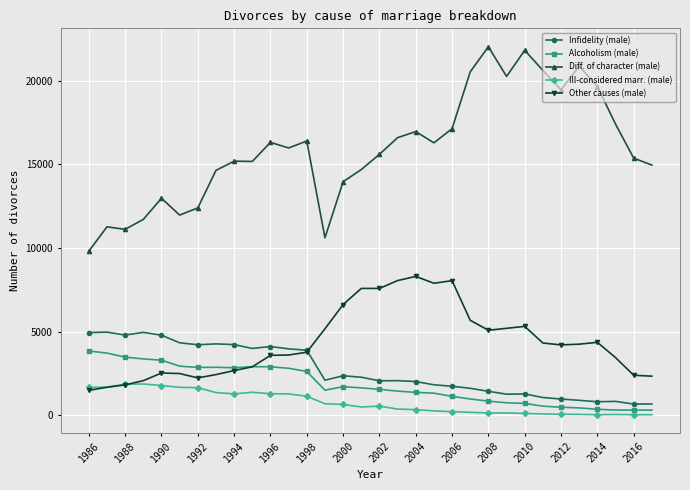

True or false: Infidelity (male) has more than 0 points higher than both neighbors.

True